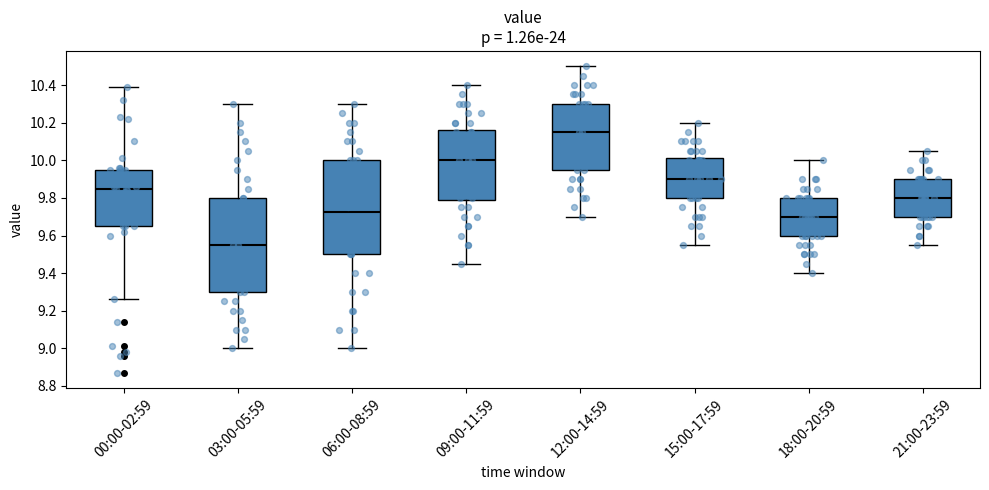

Which box has the highest median line?

12:00-14:59